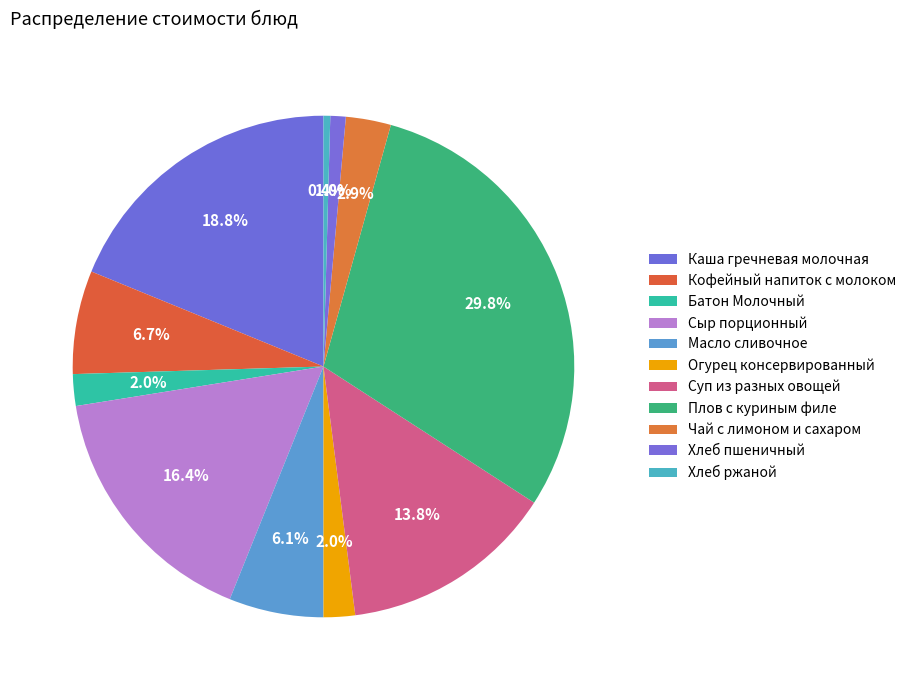

How many segments does this pie chart have?

11